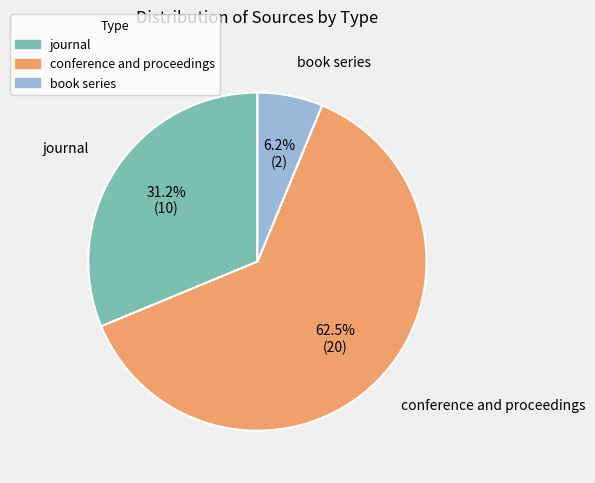

To the nearest percent, what is the difference between the largest and smallest slice percentages?

56%